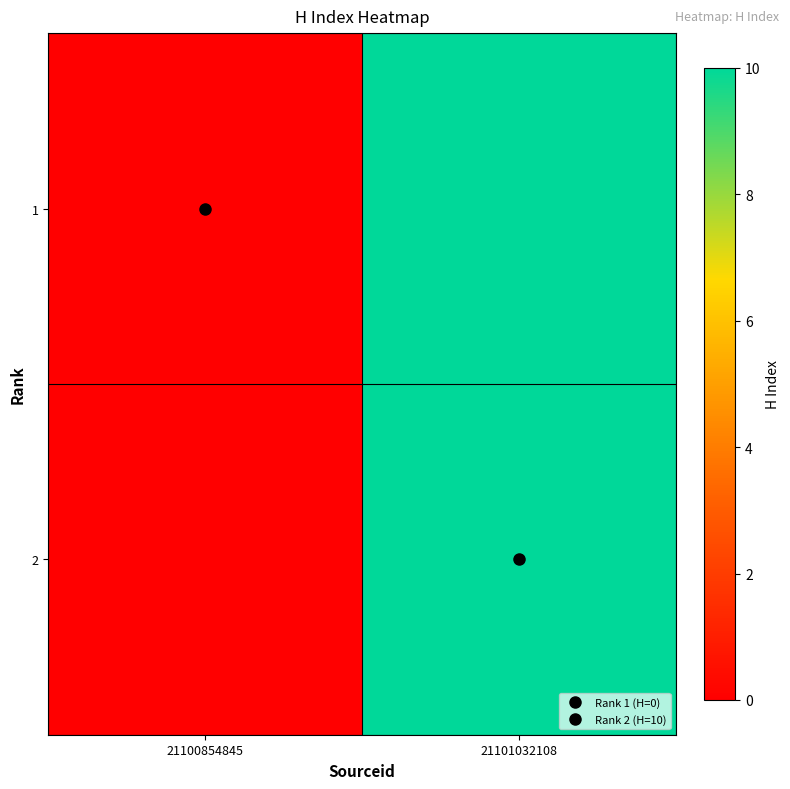

How many data points does each series have?

2